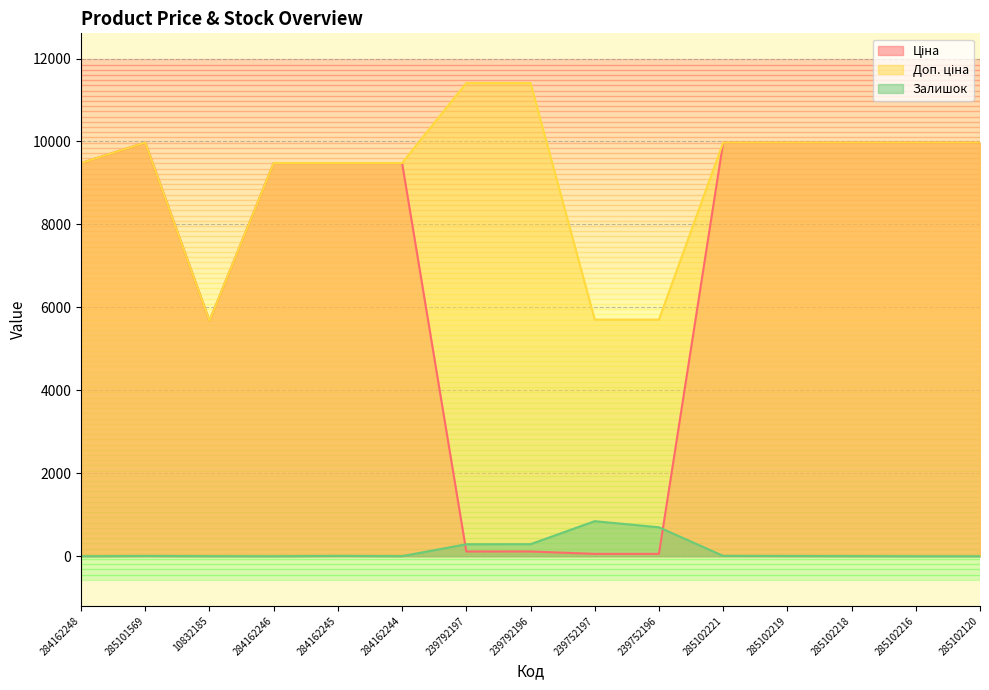

List the labels in order of Ціна value, largest first.

285101569, 285102221, 285102219, 285102218, 285102216, 285102120, 284162248, 284162246, 284162245, 284162244, 10832185, 239792197, 239792196, 239752197, 239752196